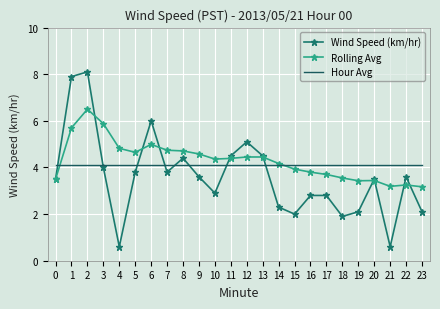

What is the difference between the maximum and minimum values in the Wind Speed (km/hr) series?

7.5